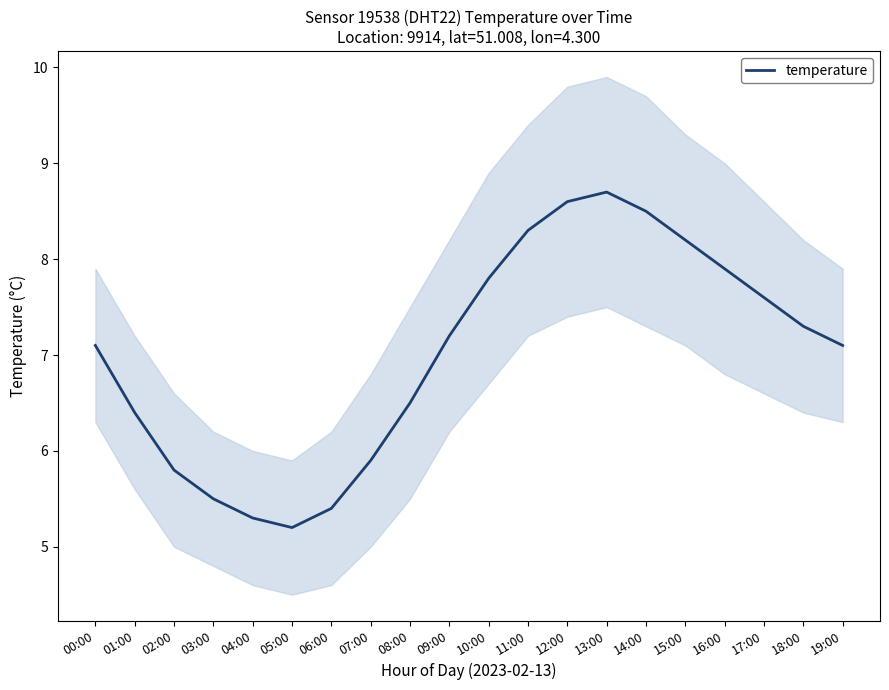

What is the difference between the values at 07:00 and 03:00?

0.4